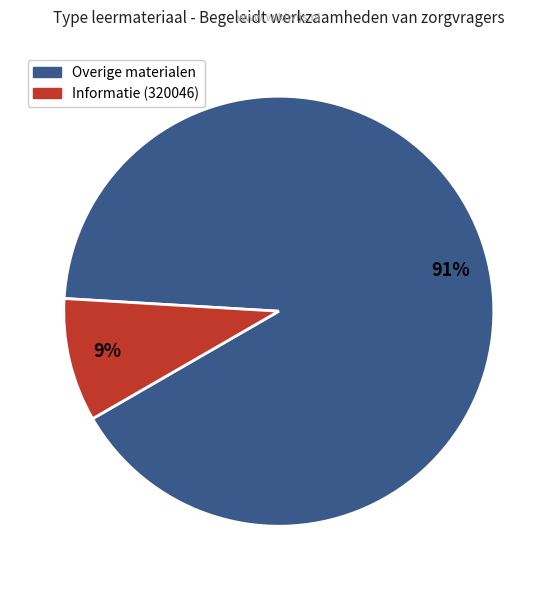

How many slices are in this pie chart?

2